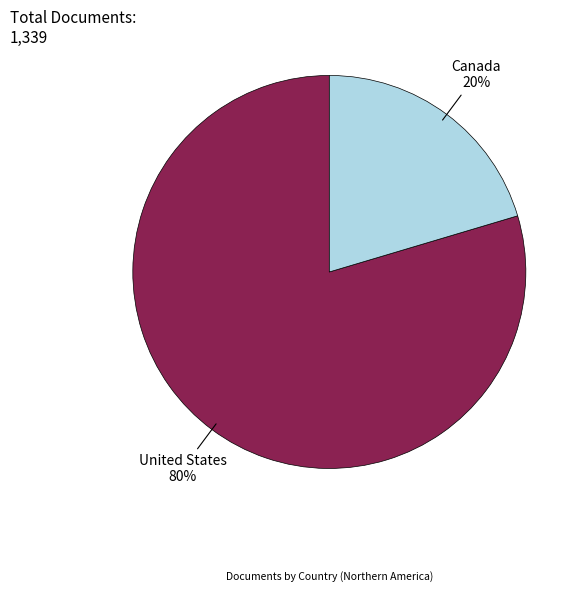

How many slices are in this pie chart?

2